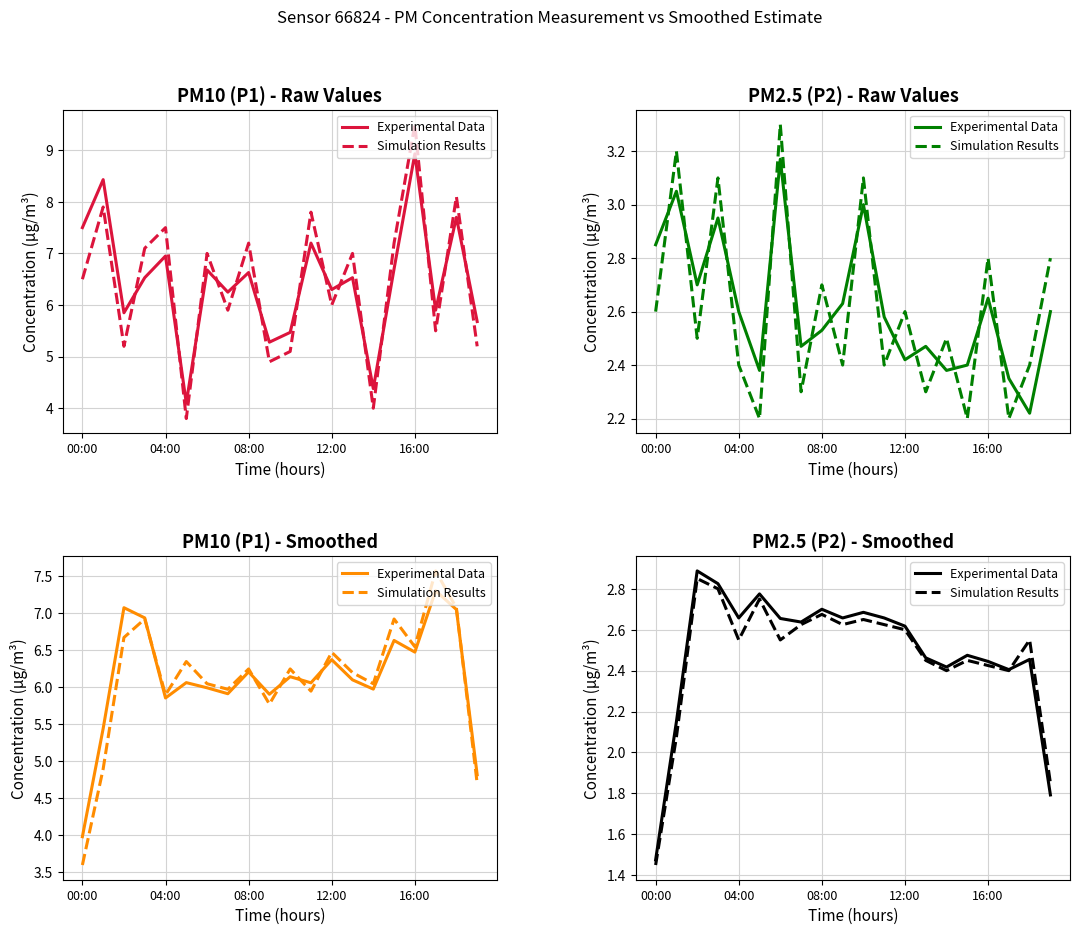

Which has a higher value, 6 or 13?

6